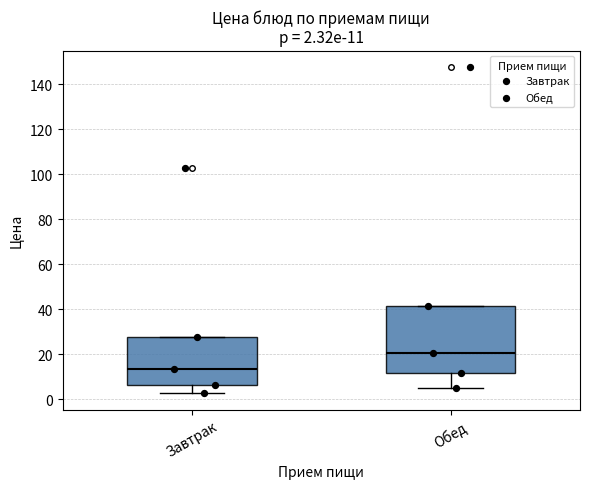

Comparing the boxes themselves (not the whiskers), which one is the tallest?

Обед